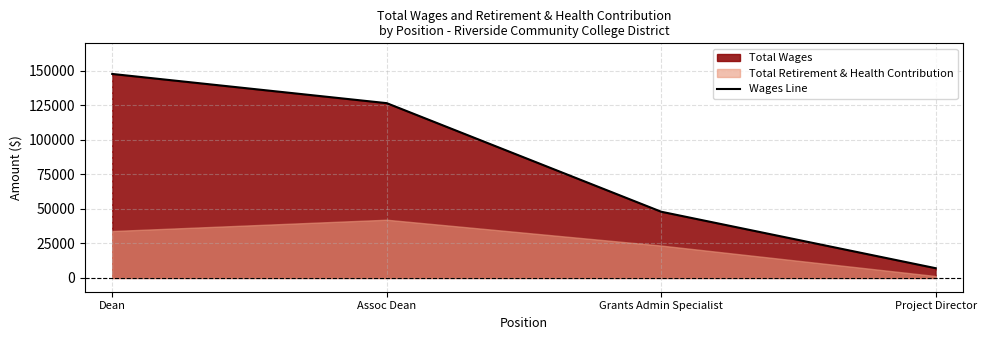

What value does the data have at Assoc Dean, to the nearest 50?

126650